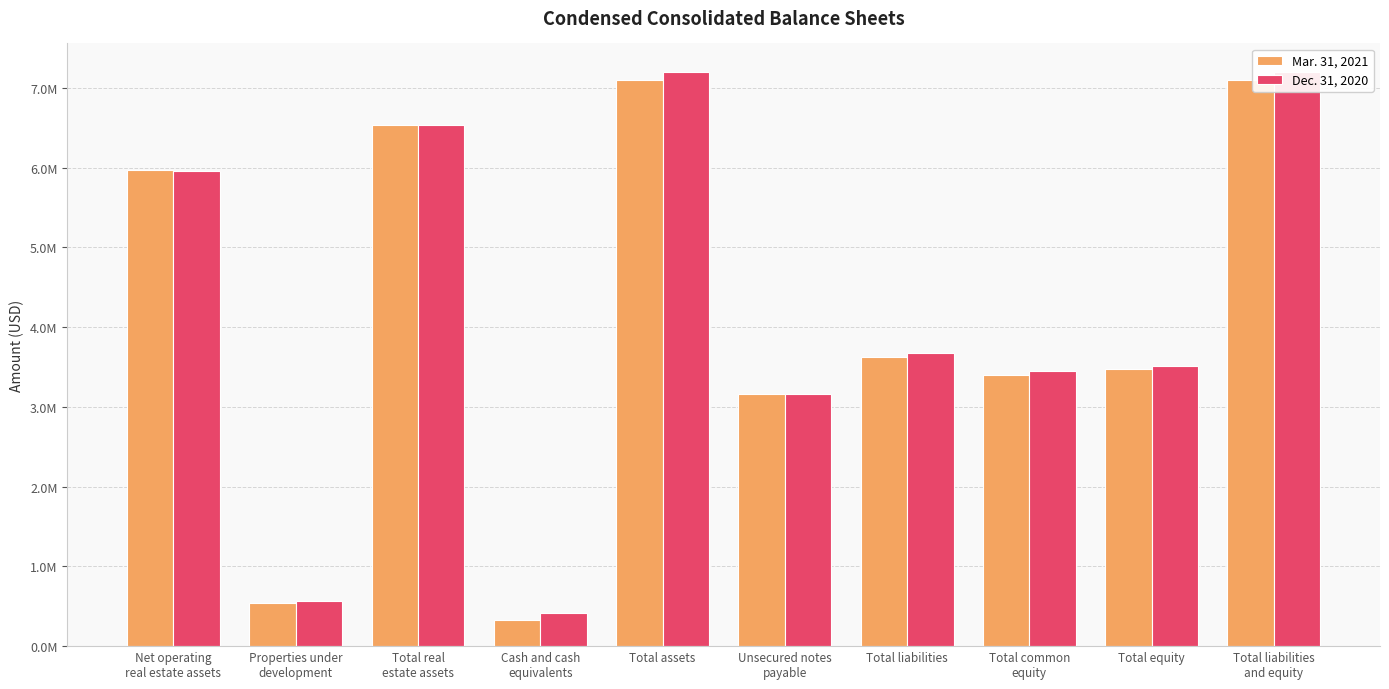

Which category has the highest value in the Mar. 31, 2021 series?

Total assets